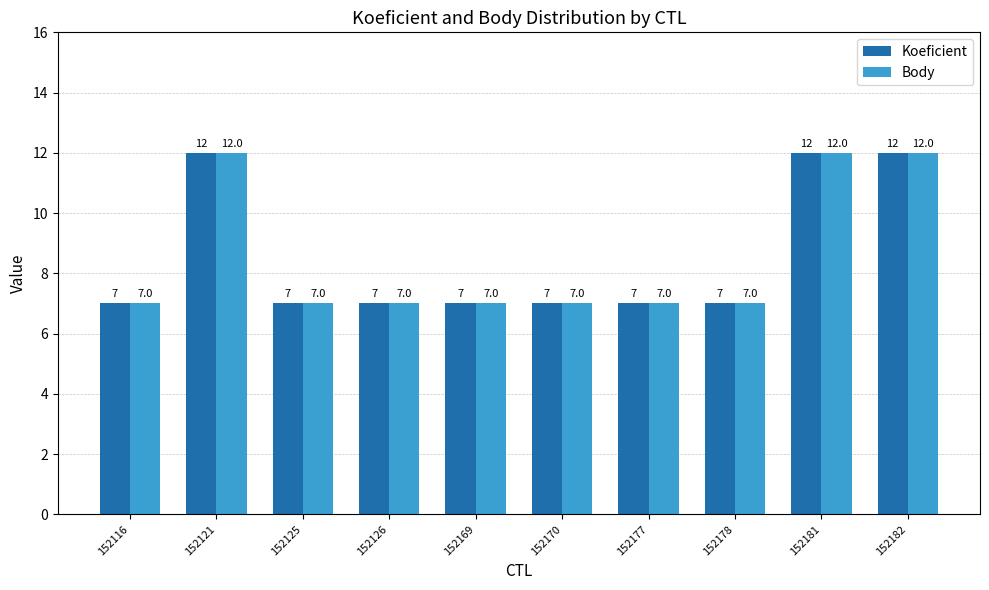

Are the bars horizontal?

No